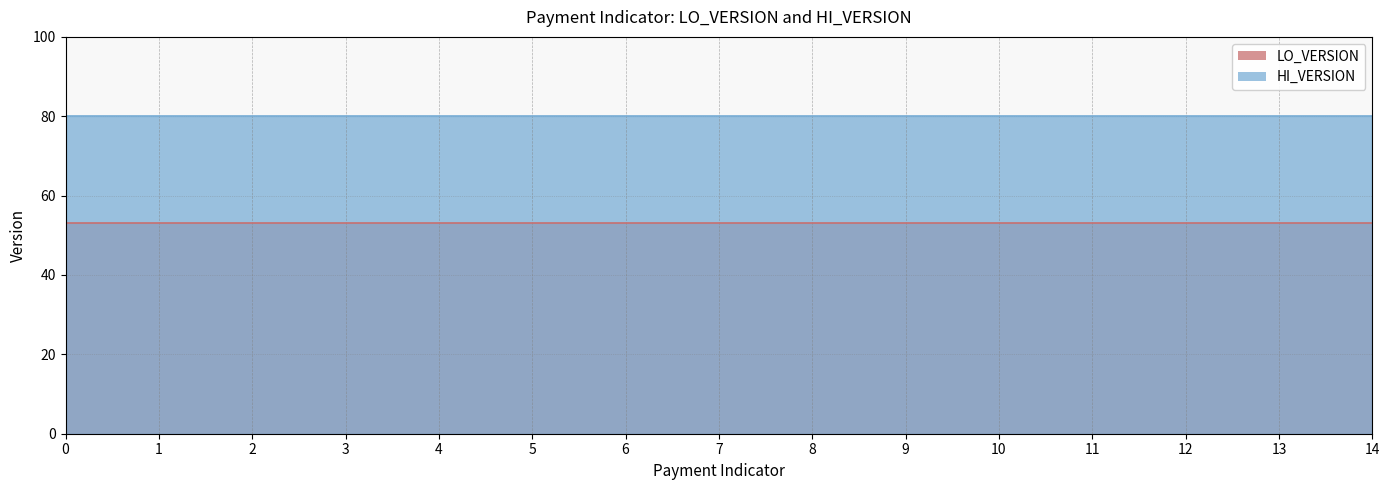

What value does the LO_VERSION series have at 0?

53